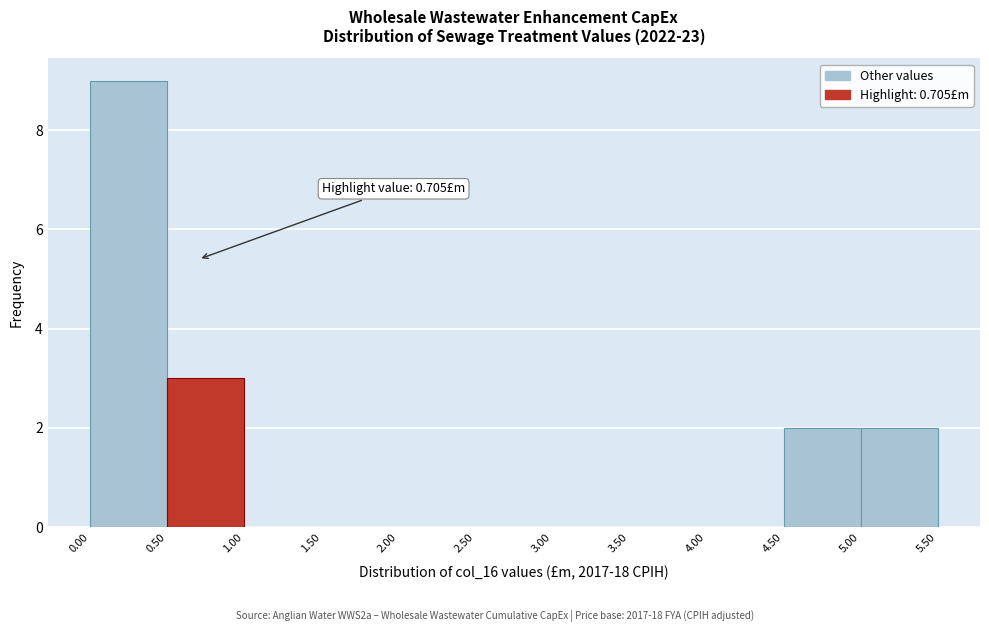

Which range on the x-axis has the tallest bar?

0.00 to 0.50